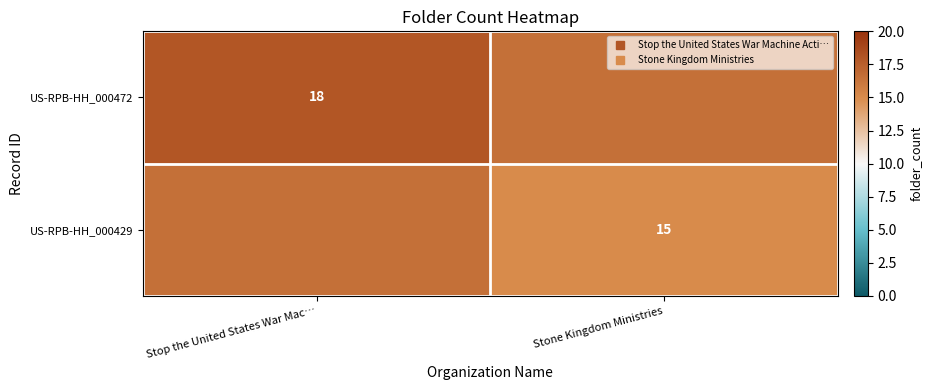

What is the minimum value for US-RPB-HH_000472?

16.5